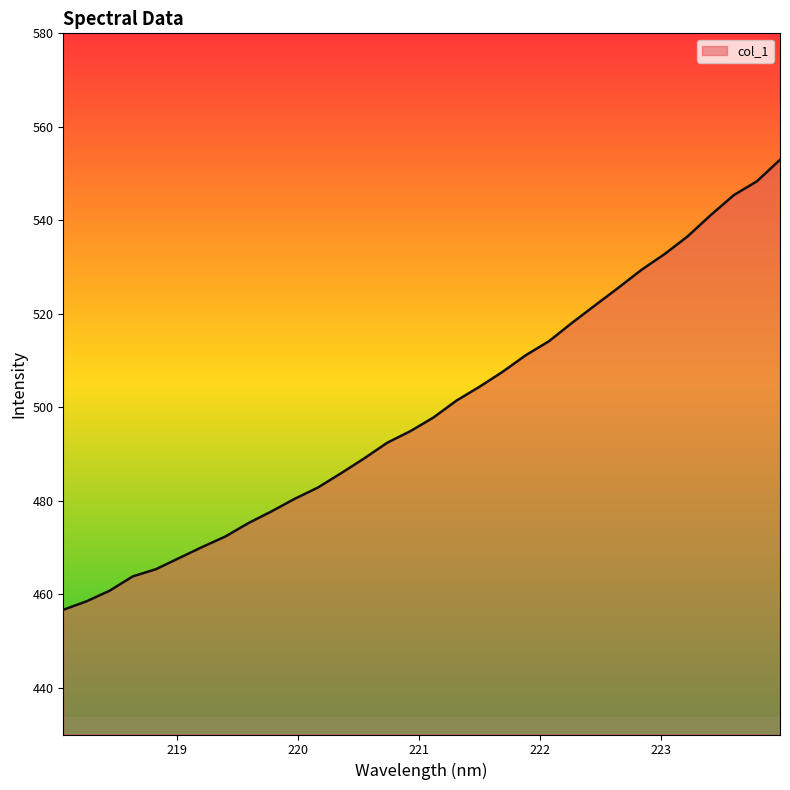

What is the difference between the maximum and minimum values?

96.3